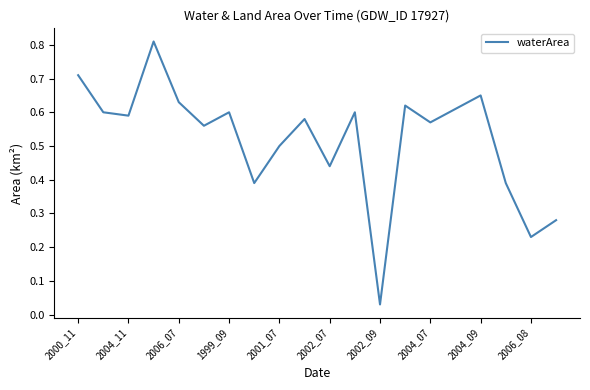

Is it true that the value at 2001_07 is 0.7?

False